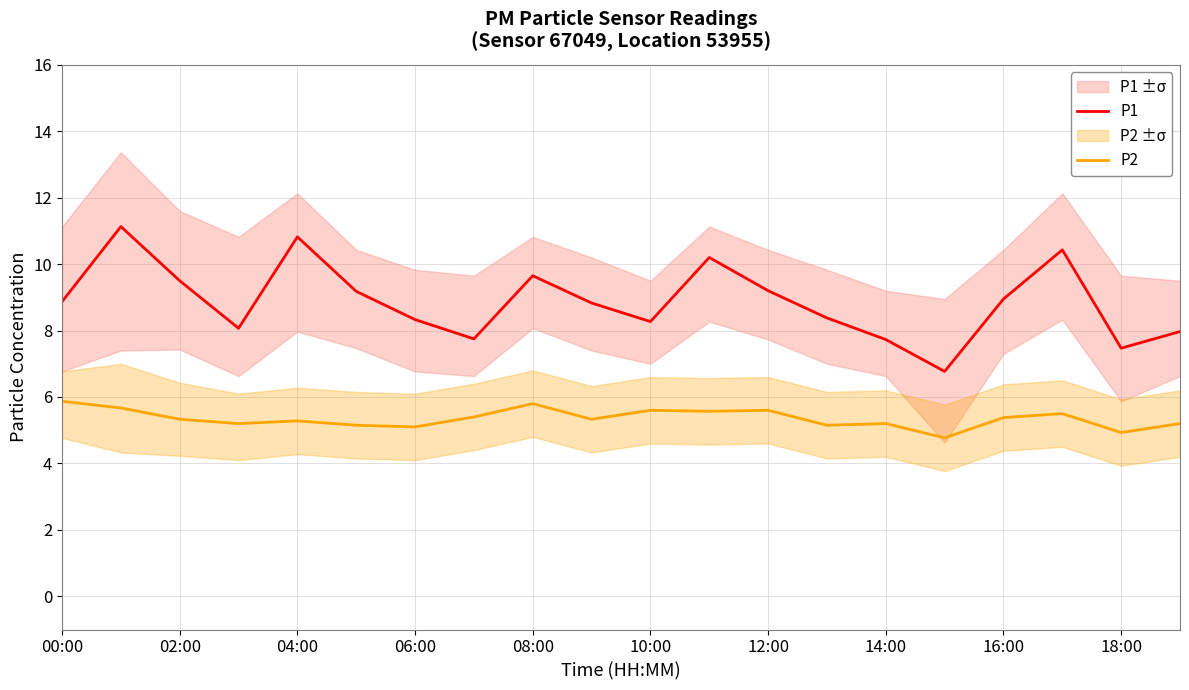

How many lines are shown in the chart?

2